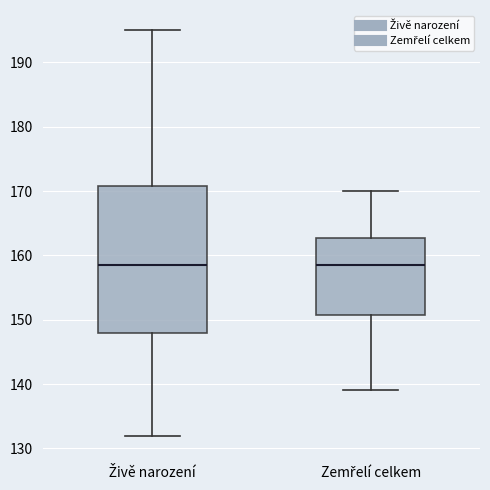

Where does the median line of the box for Zemřelí celkem sit on the y-axis? The values are not printed on the chart, so give them approximately, as read against the axis.

159